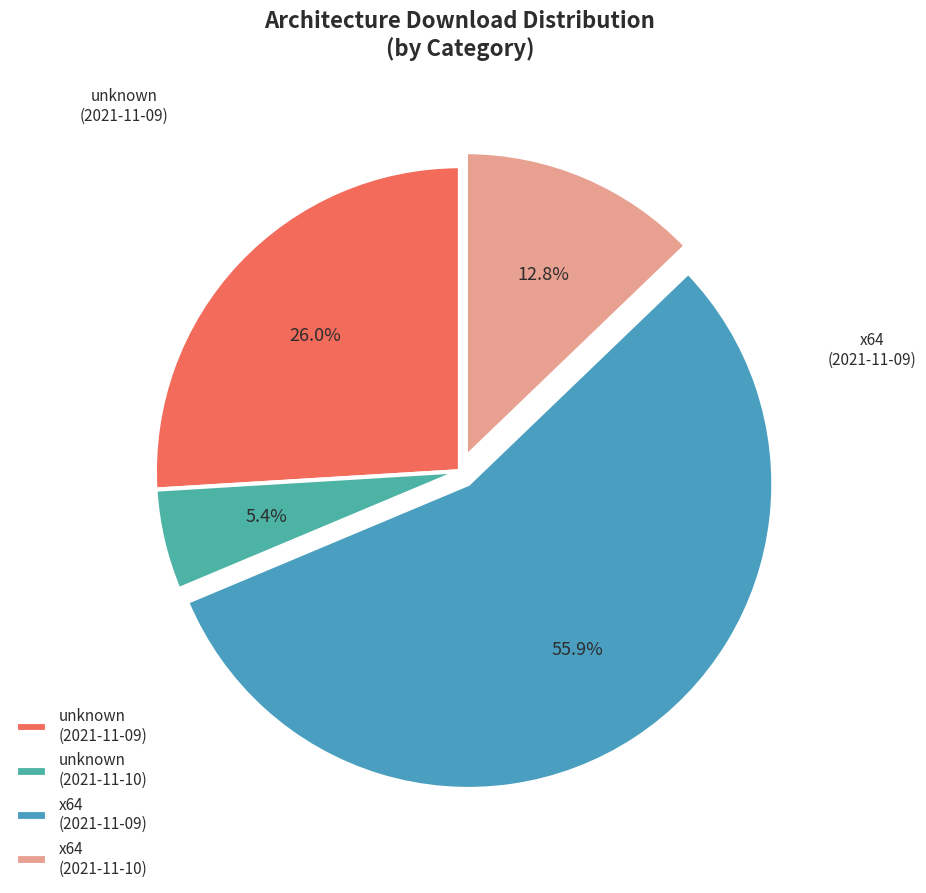

True or false: unknown (2021-11-09) accounts for 40% of the total.

False